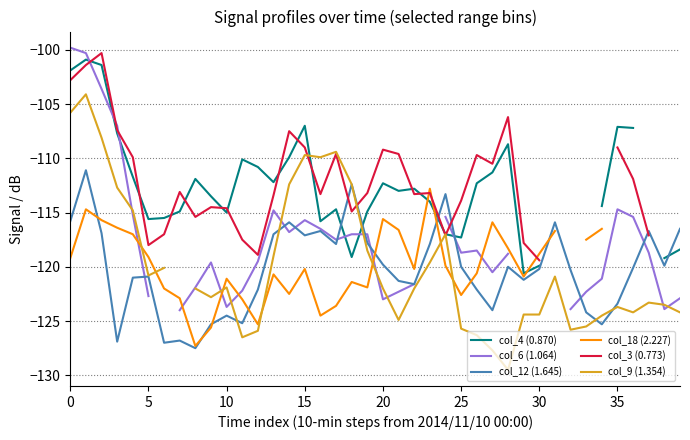

What is the minimum value for col_12 (1.645)?

-127.5